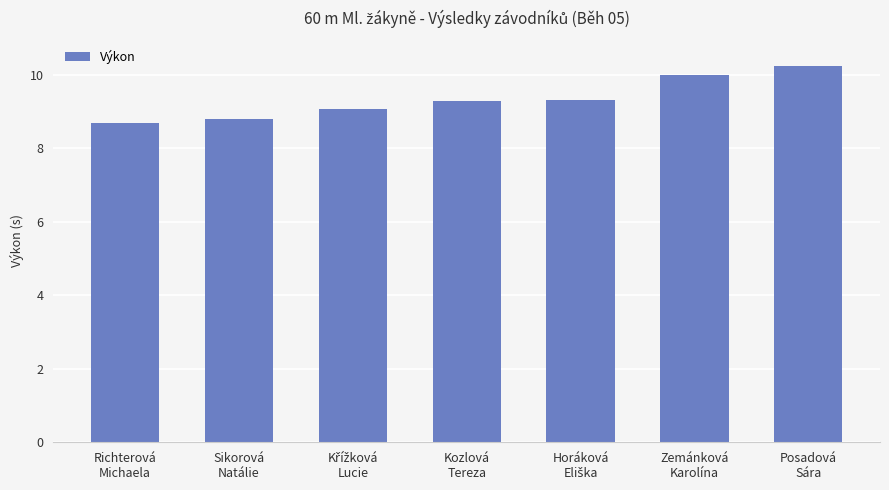

What position from the right is Kozlová
Tereza?

4